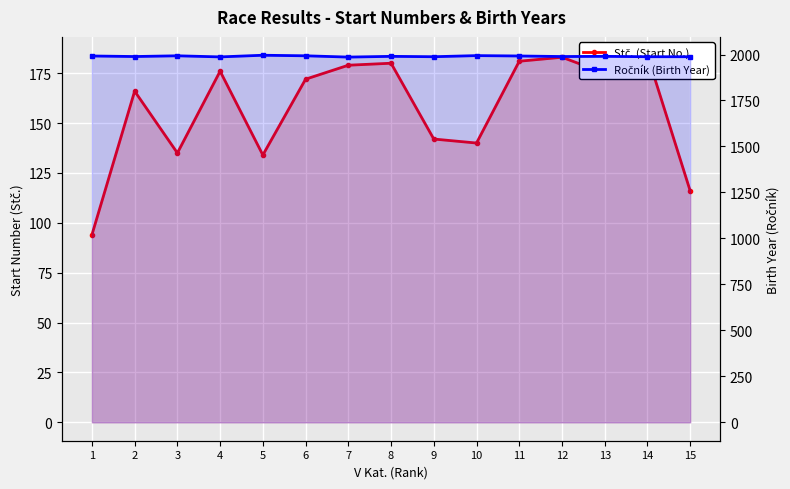

Does the chart display data point markers on the line(s)?

Yes